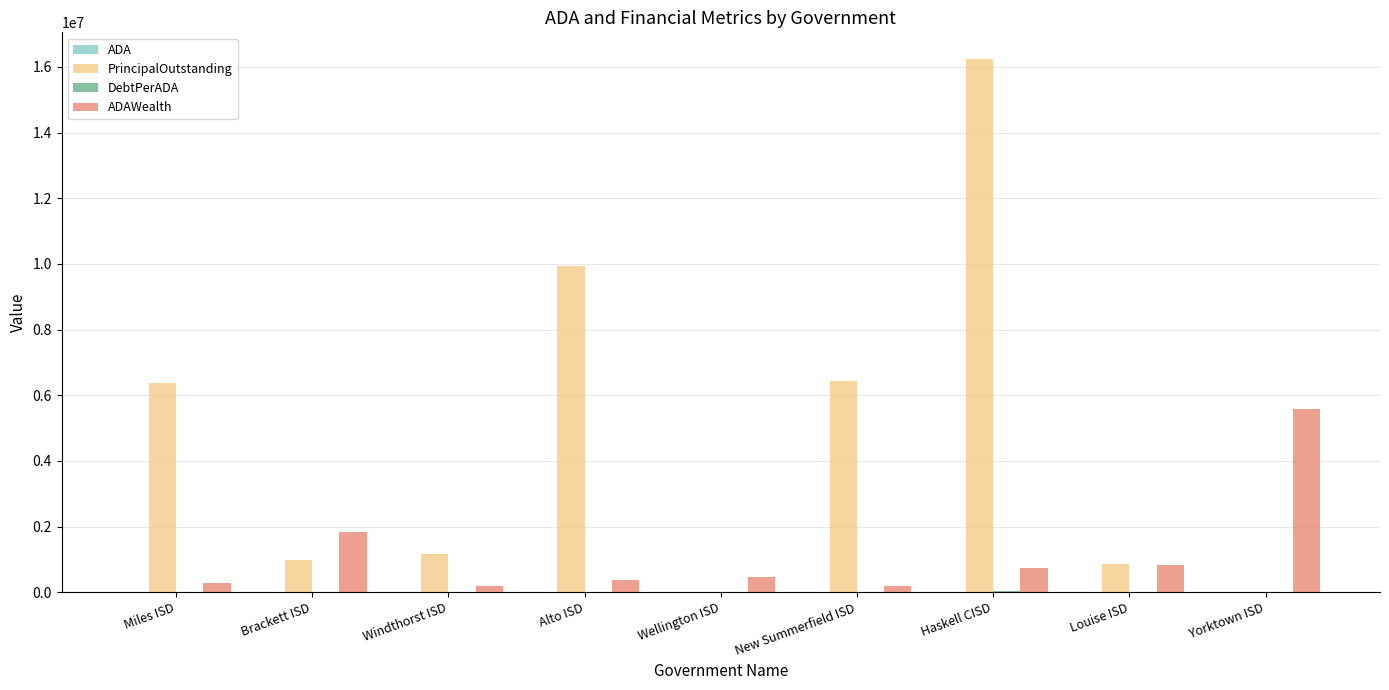

At which category does the chart reach its peak across all series?

Haskell CISD